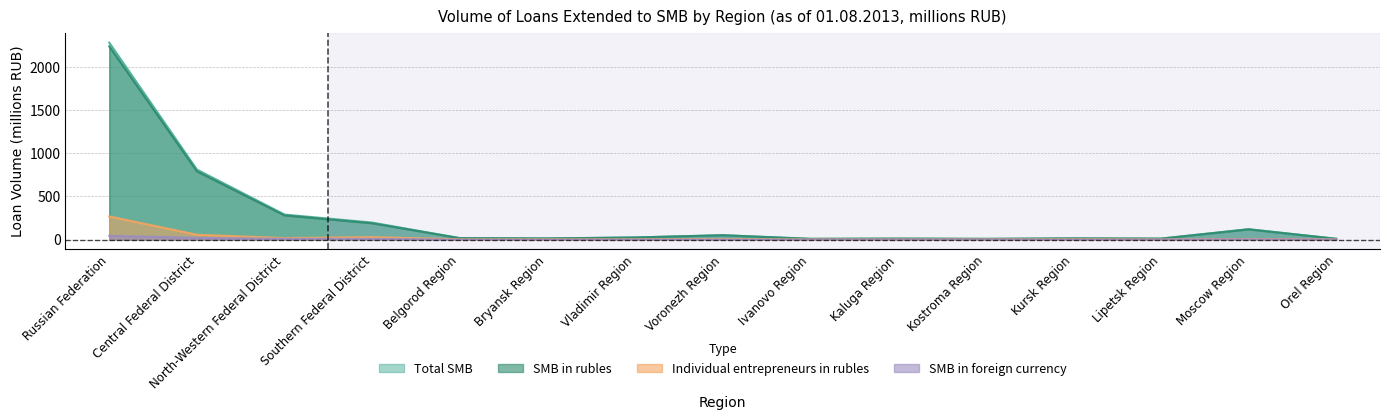

Is the value of SMB in rubles at Kostroma Region greater than the value of Total SMB at Kursk Region?

No